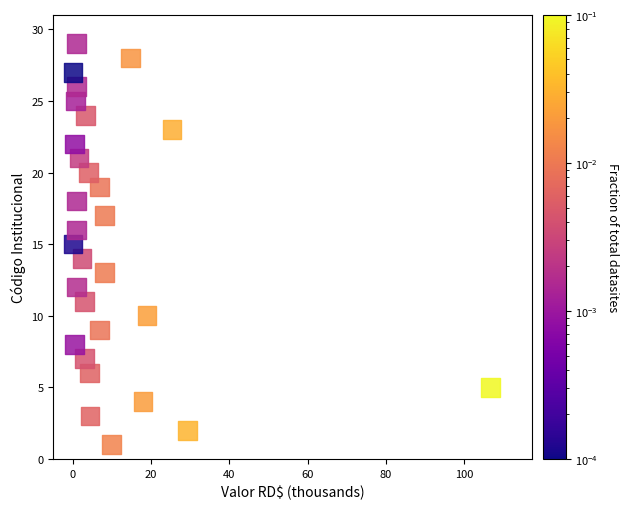

What is the range of Y values (max minus min)?

28